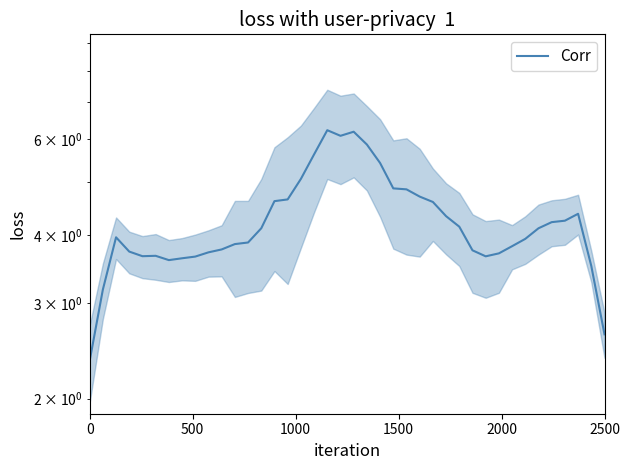

How many lines are shown in the chart?

1